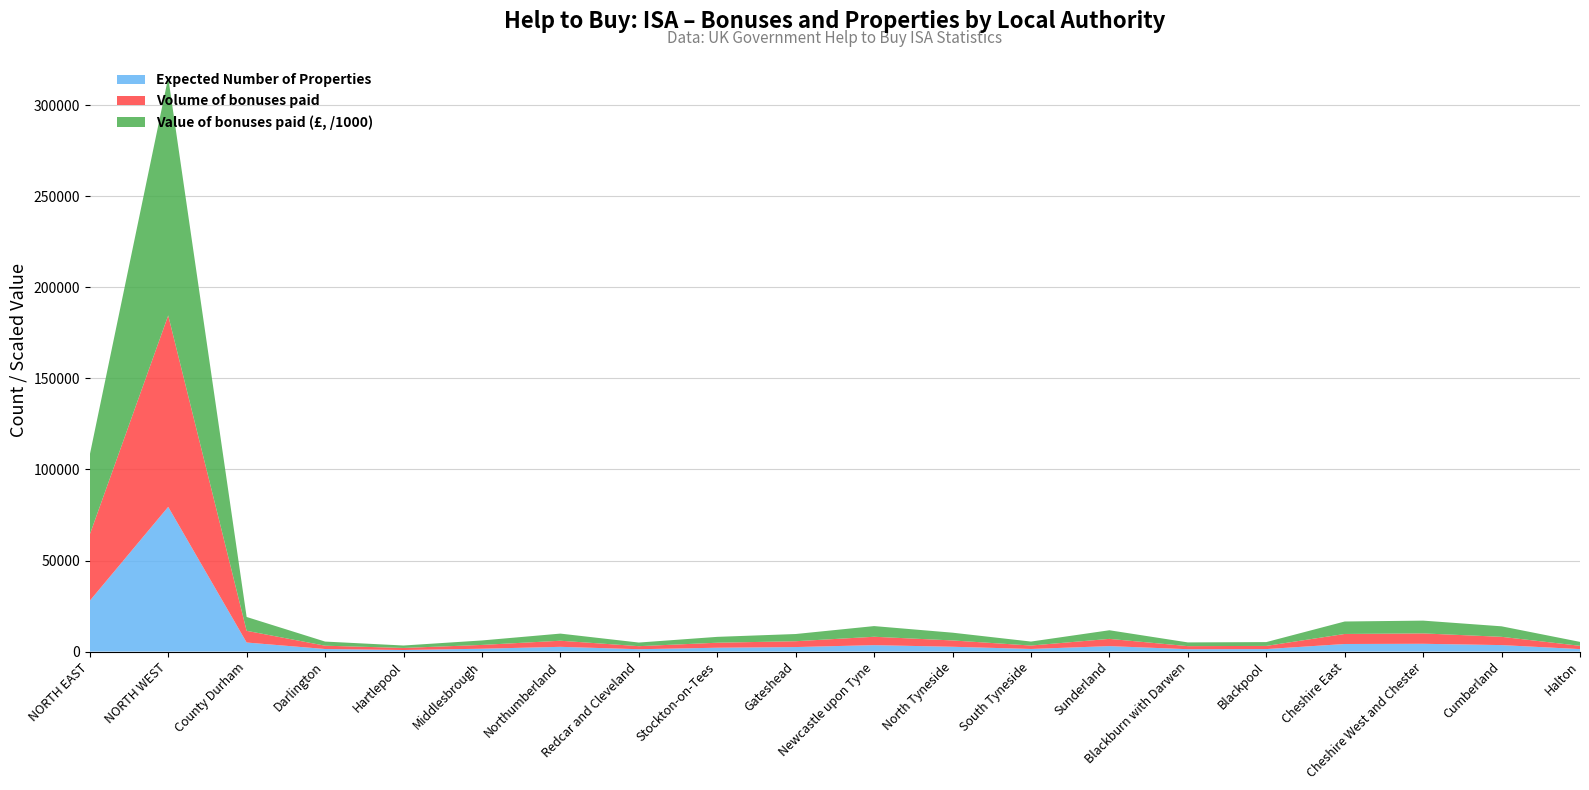

Reading right to left, extract all data points from this chart.

Volume of bonuses paid: 1811	4540	5704	5508	1746	1689	3970	1880	3469	4603	3205	2751	1677	3350	2087	1137	1823	6431	105119	36383
Value of bonuses paid: 2155867	5771204	7016188	6844031	2096196	2043459	4737311	2185332	4262872	5860689	3952910	3219105	1987148	3918241	2456272	1333216	2266392	7599997	130660008	43779483
Expected Number of Properties: 1356	3560	4277	4163	1365	1299	3003	1432	2644	3531	2482	2112	1291	2604	1565	860	1404	4972	79478	27900